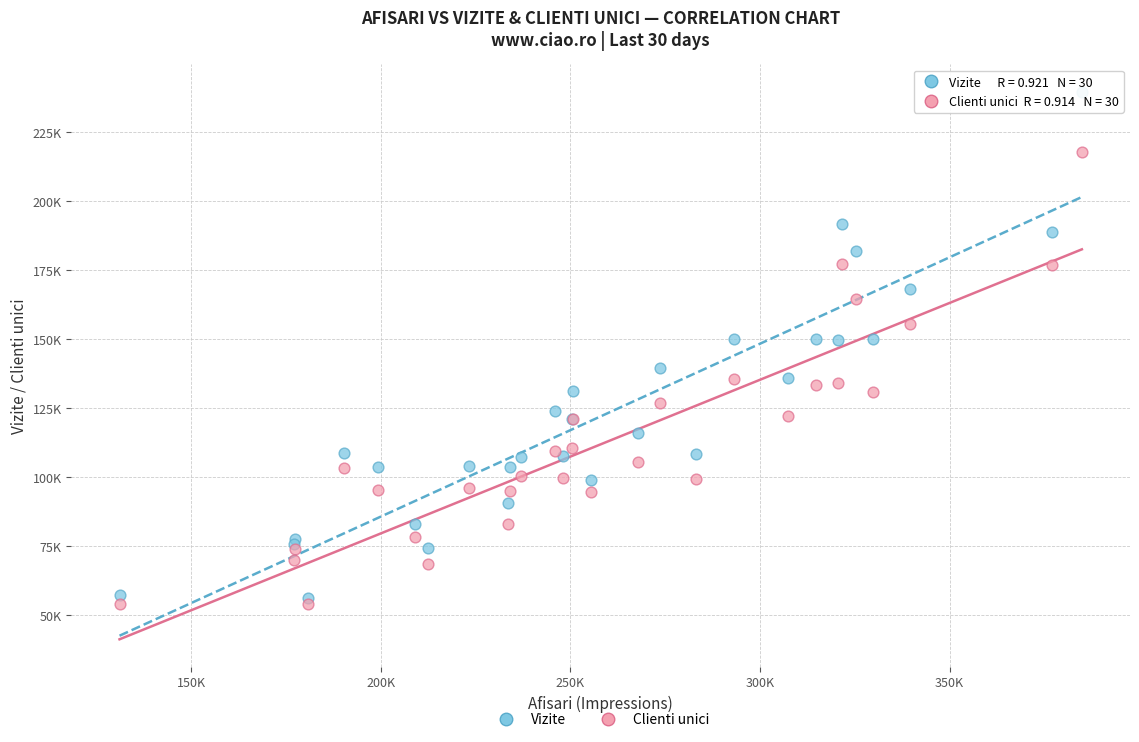

Which series reaches the maximum Y coordinate?

Vizite